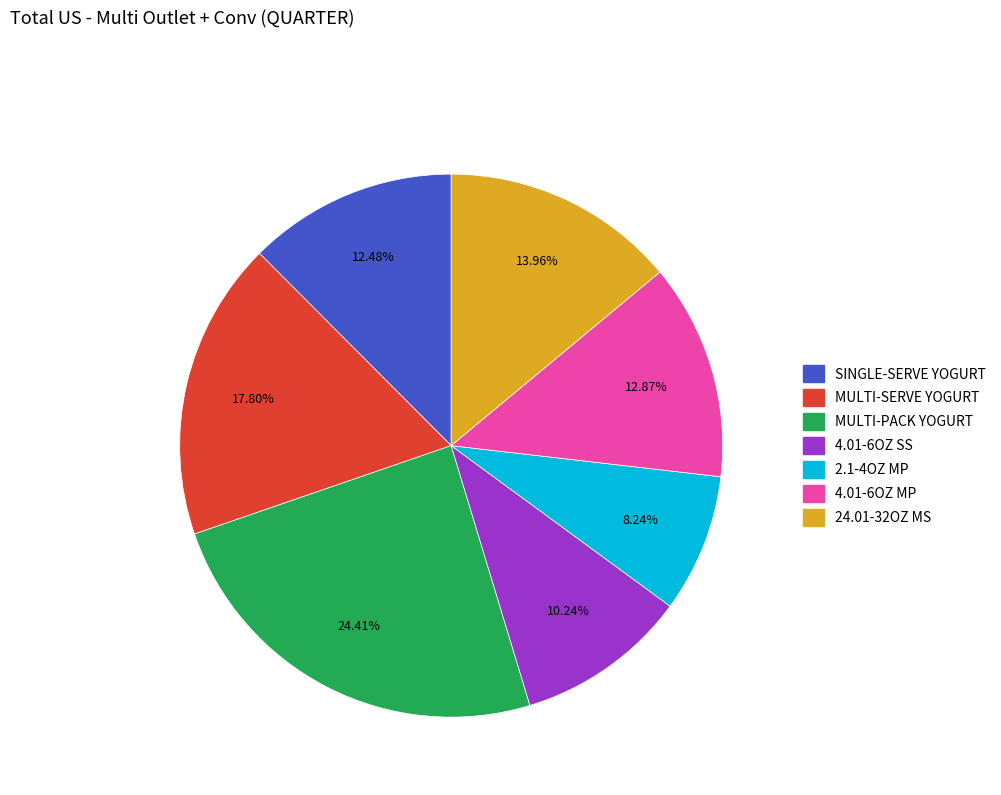

Is there a majority slice in this chart?

No